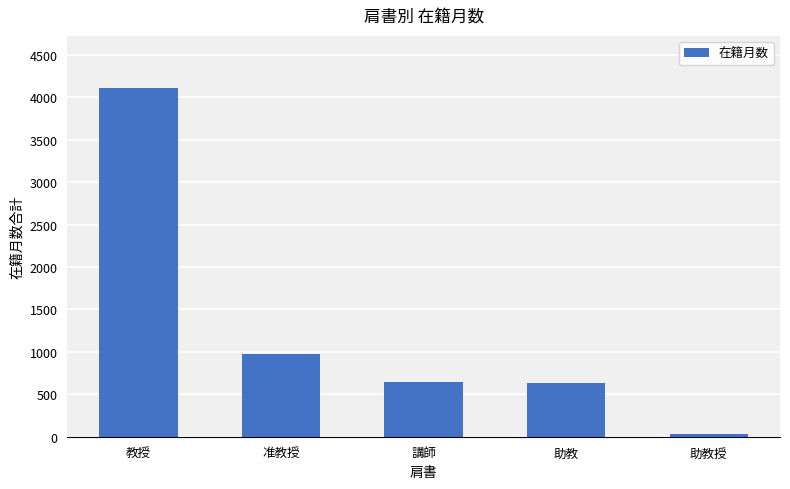

What is the change in value from 准教授 to 講師?

-323